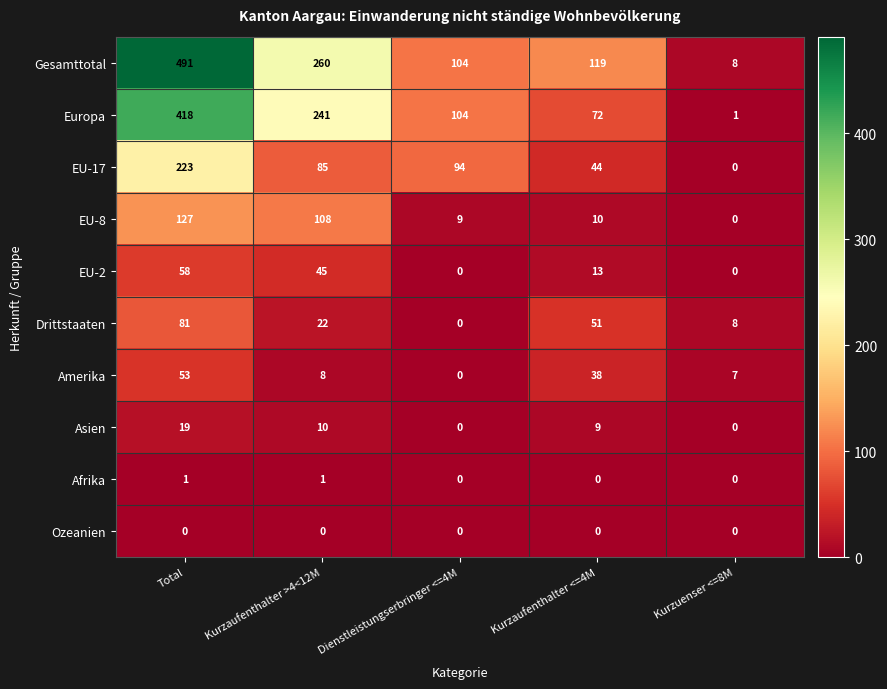

What is the difference between the highest and lowest values at Dienstleistungserbringer <=4M?

104